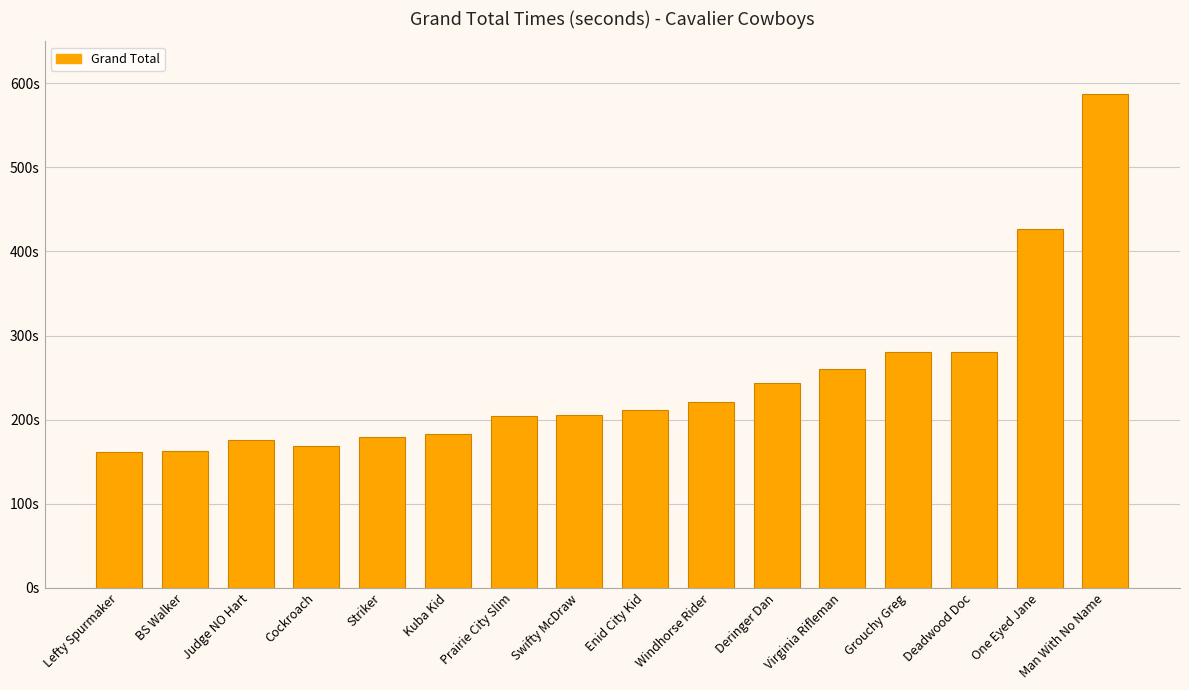

Approximately how many times larger is the value at Striker compared to Cockroach?

1.1